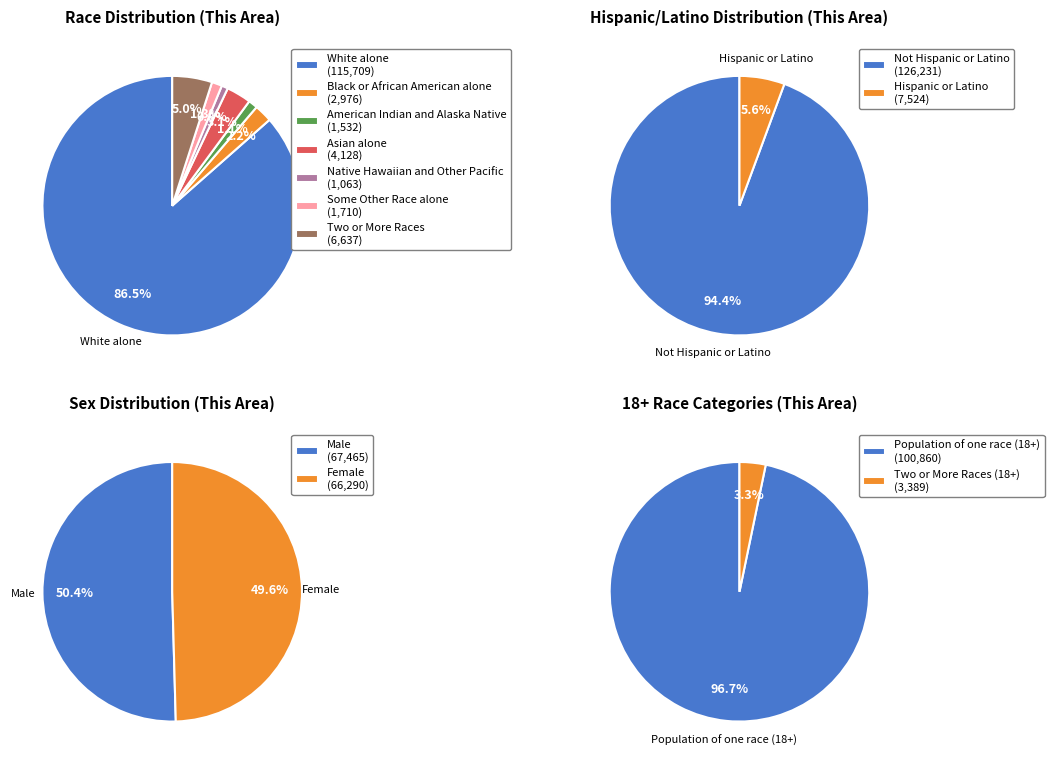

What is the ratio of the value at Some Other Race alone to the value at American Indian and Alaska Native?

1.1